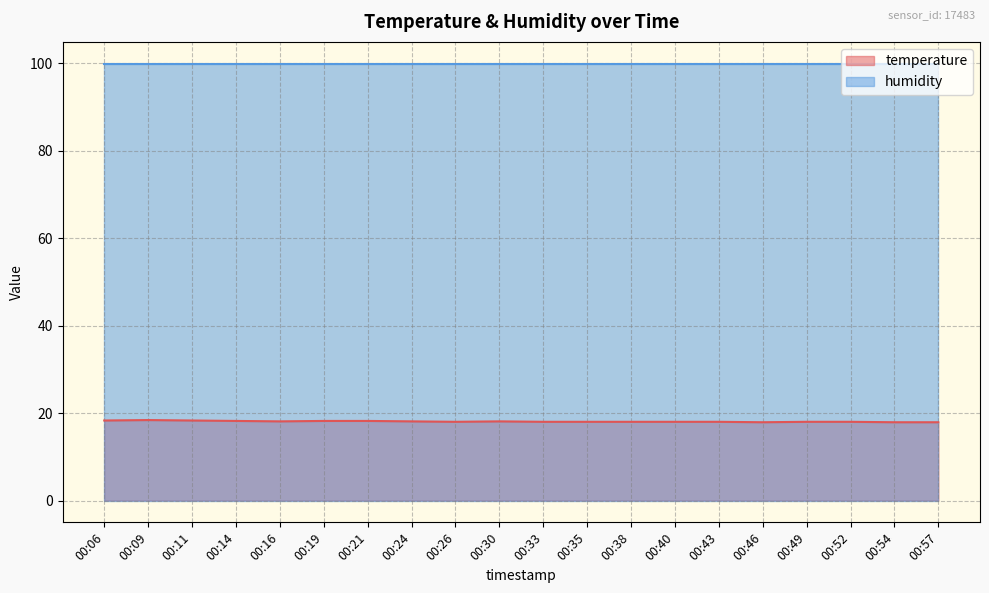

At which category does the data reach its first local peak?

00:09